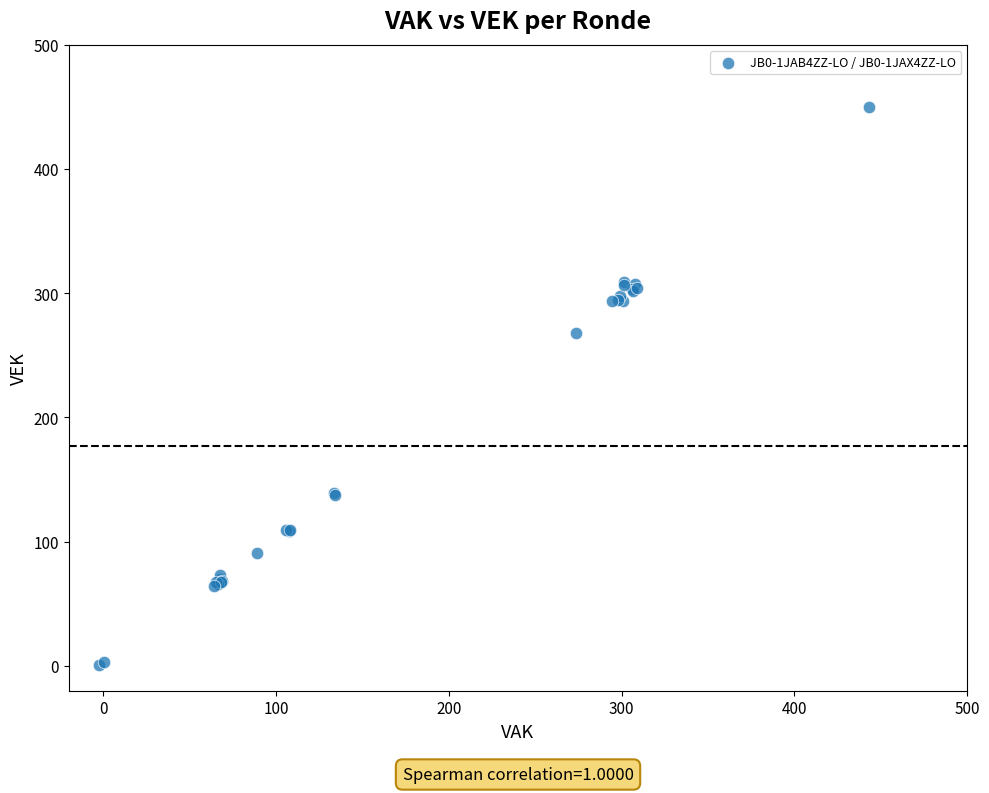

What Y value in the scatter plot is closest to 225?

268.0